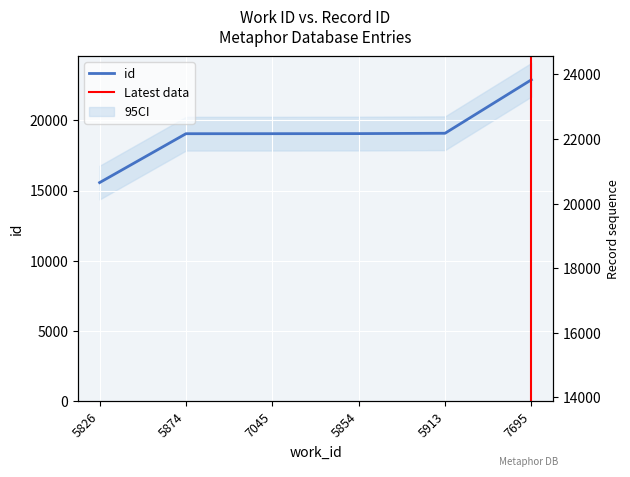

How many values exceed 19052?

2